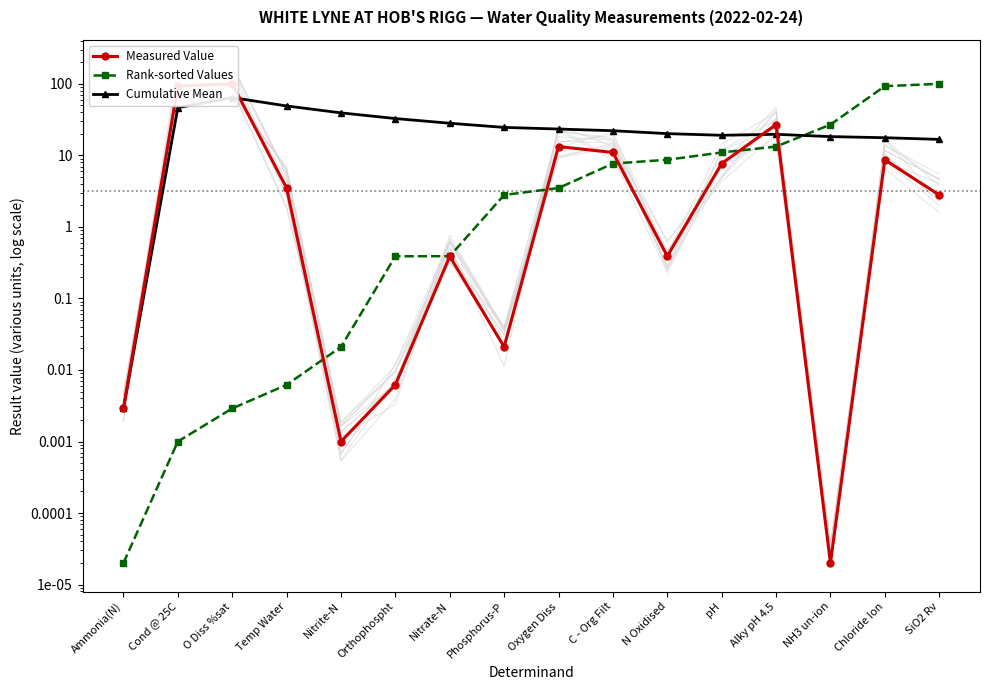

Where does the Measured Value series first go above 3?

Cond @ 25C